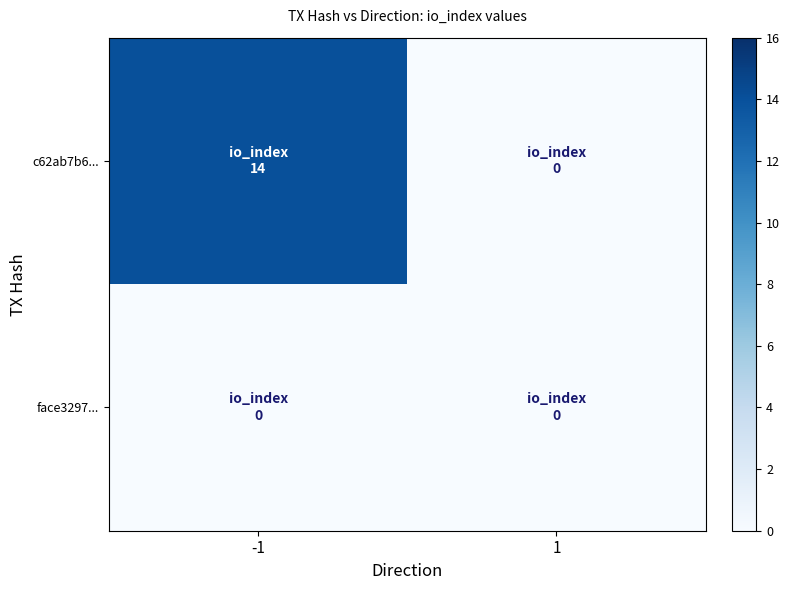

Reading left to right, extract all data points from this chart.

c62ab7b6...: -1=14	1=0
face3297...: -1=0	1=0